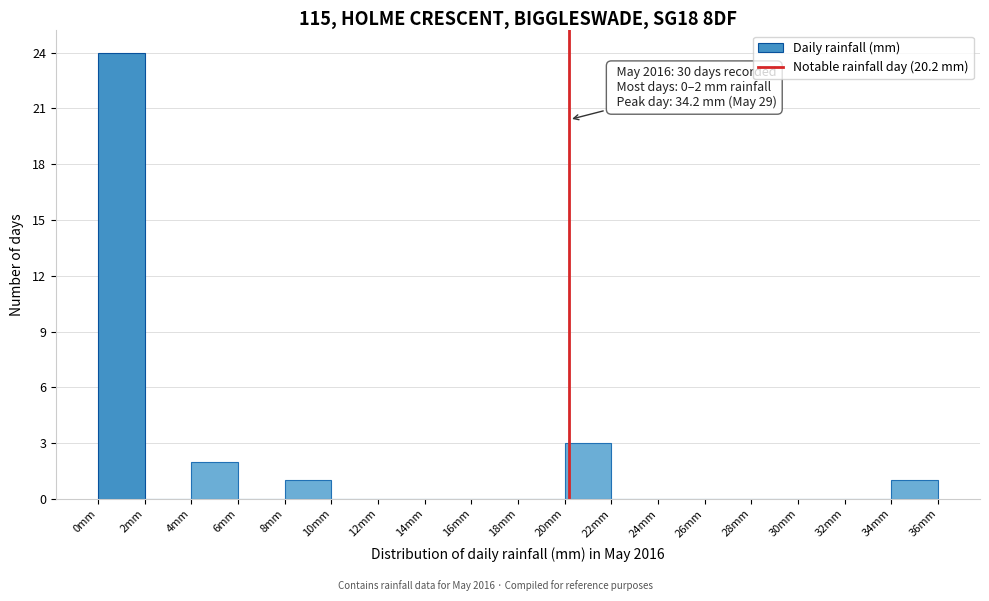

Which range on the x-axis has the tallest bar?

0 to 2